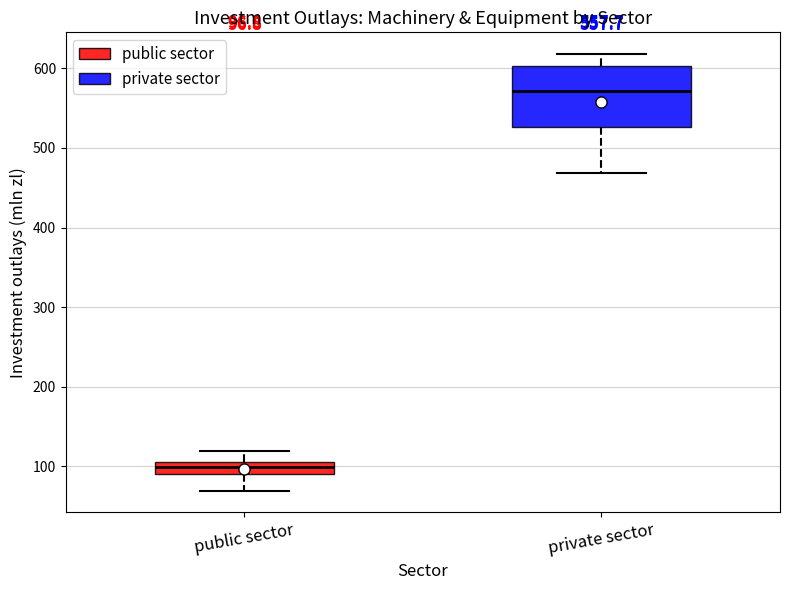

Which box is the tallest, from its lower edge to its upper edge?

private sector